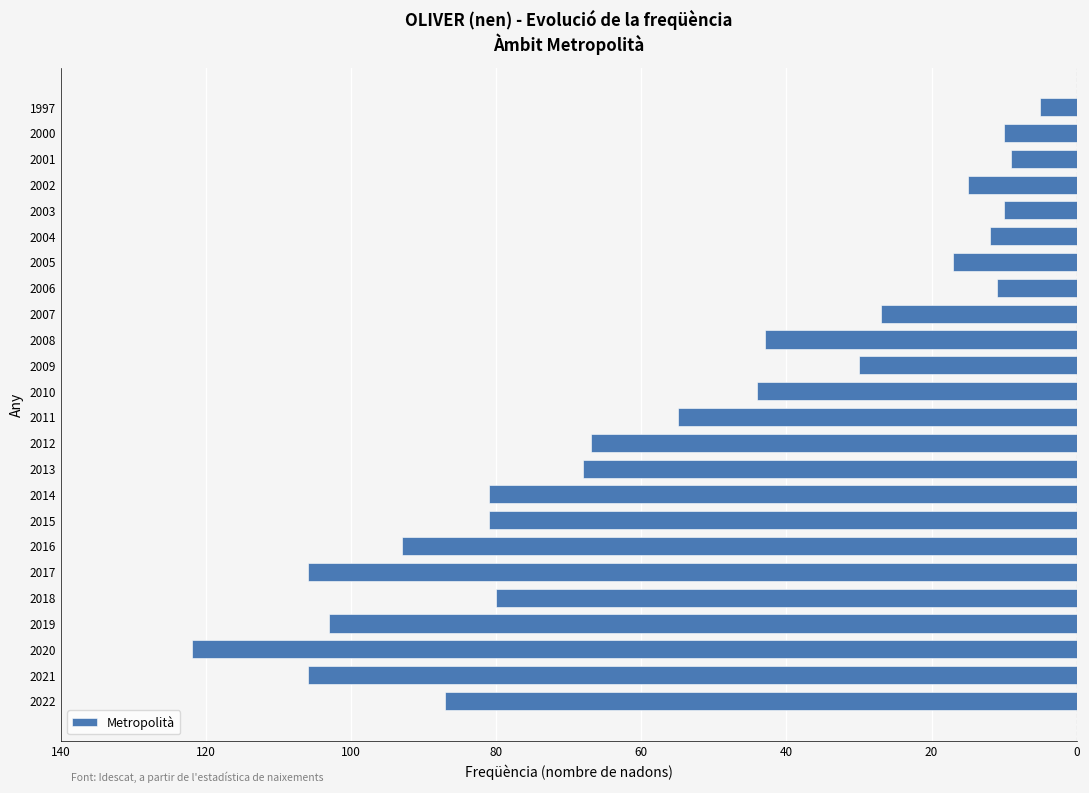

Does the chart contain any negative values?

Yes